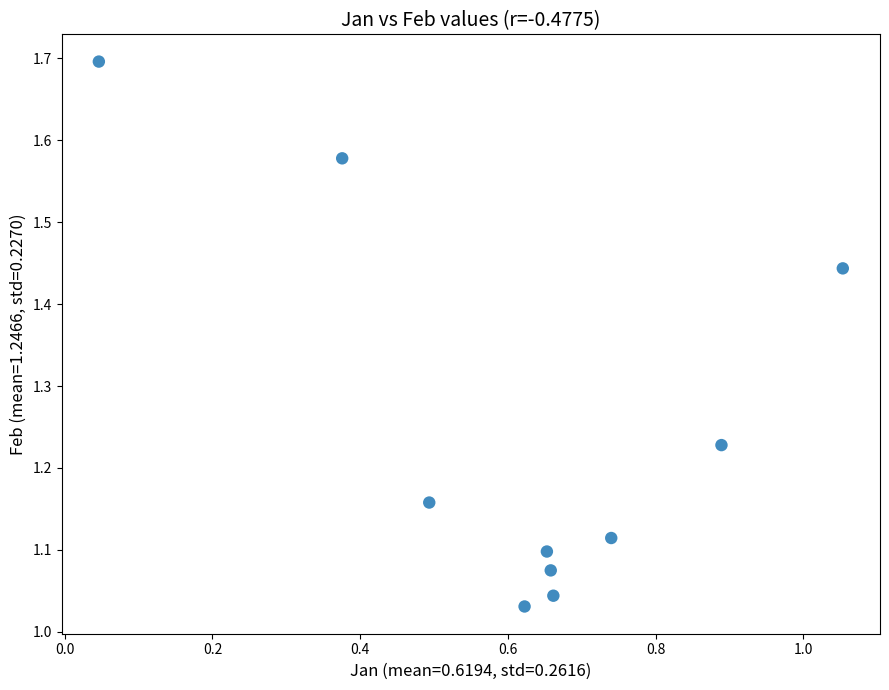

What is the average X value?

0.6